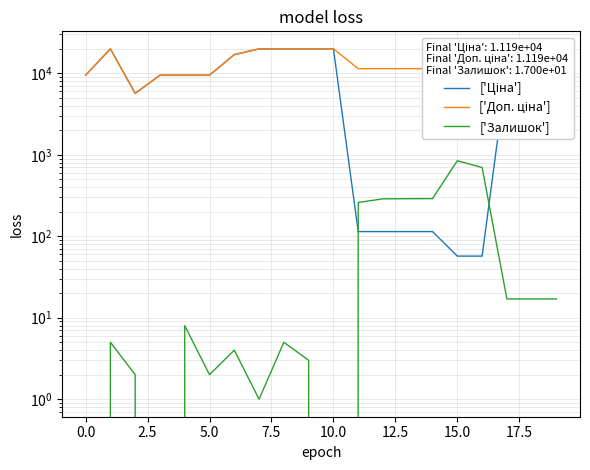

What are all the series names shown in the legend?

['Ціна'], ['Доп. ціна'], ['Залишок']